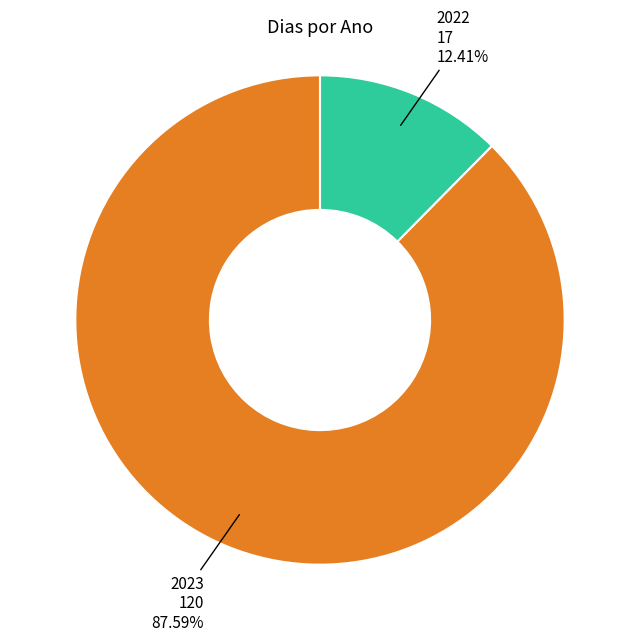

Which slice is the smallest?

2022